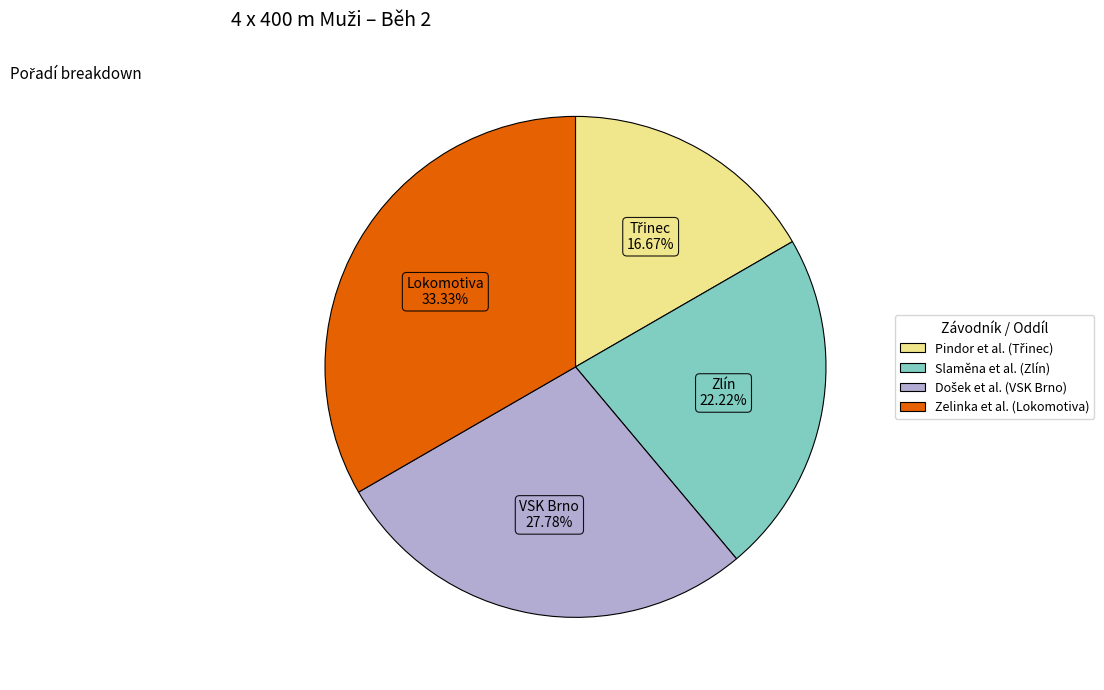

Is there any slice that represents more than half of the pie?

No